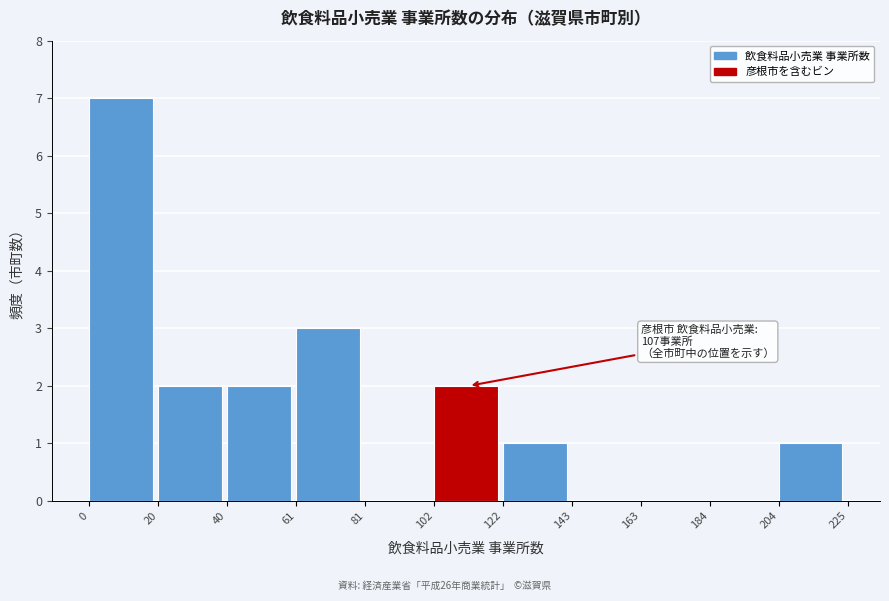

Over which range of the x-axis is the bar tallest?

0 to 20